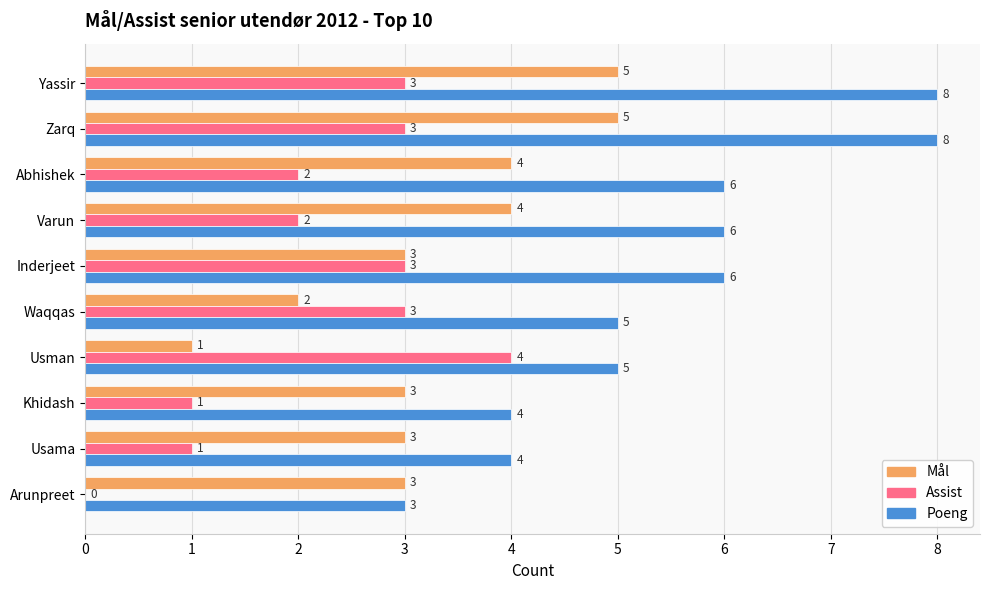

Is it true that Poeng equals 5 at Arunpreet?

False